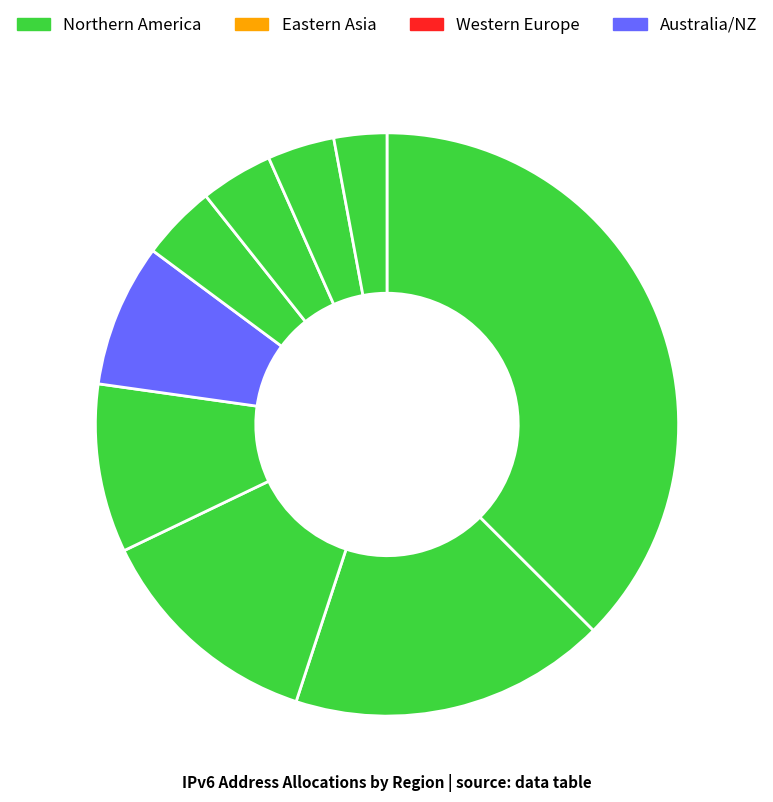

What is the smallest slice in the pie chart?

Eastern Europe